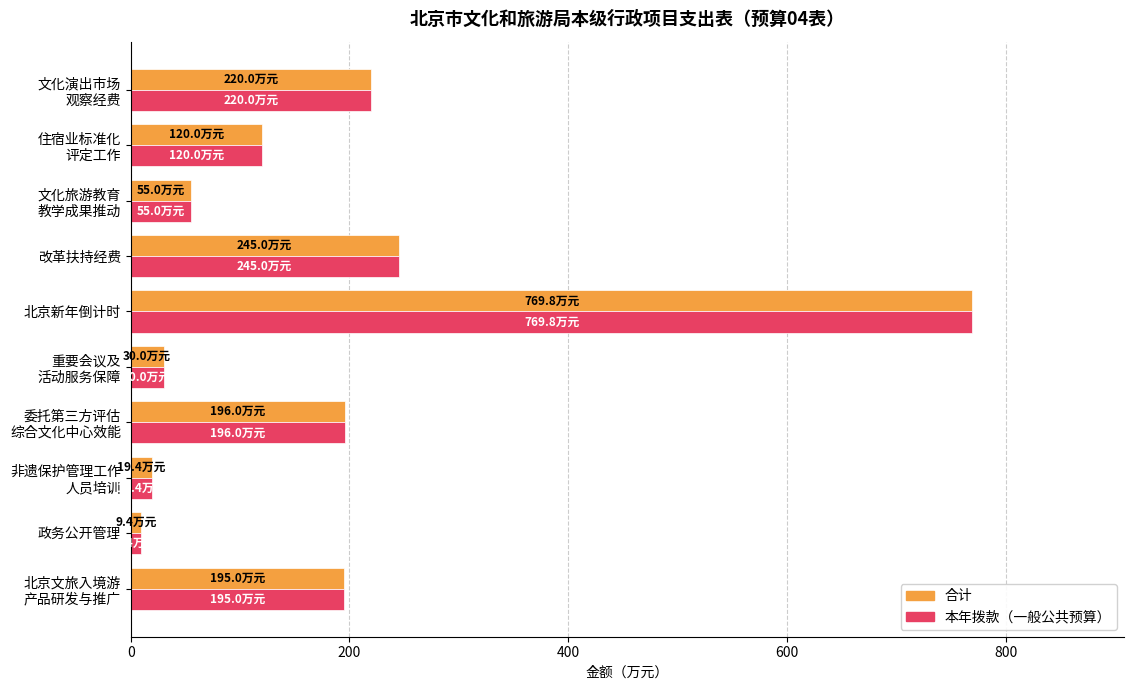

At which category is the sum across all series the highest?

北京新年倒计时